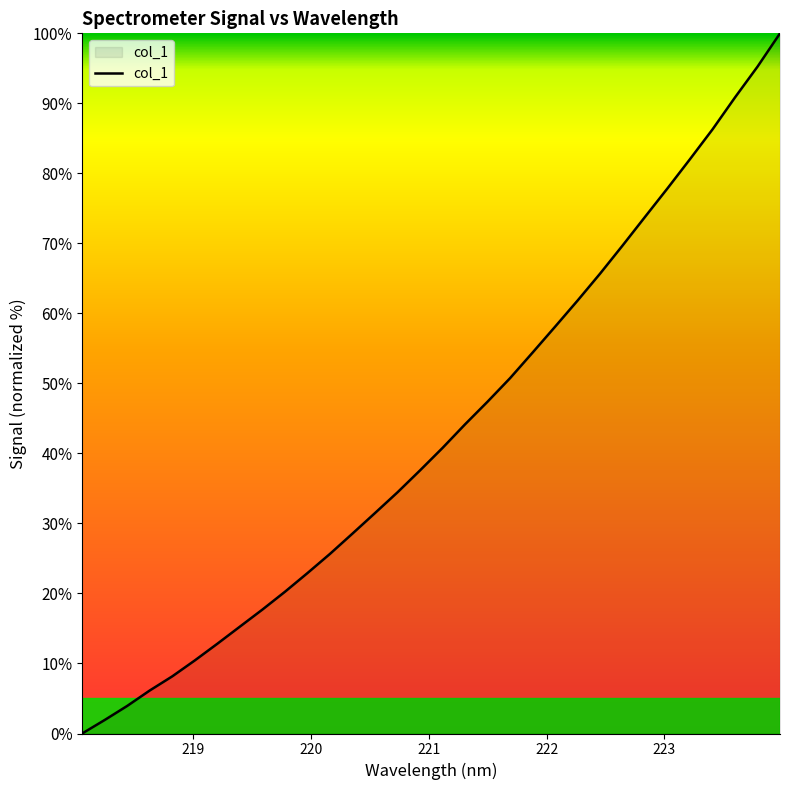

Count the number of categories in the chart.

32